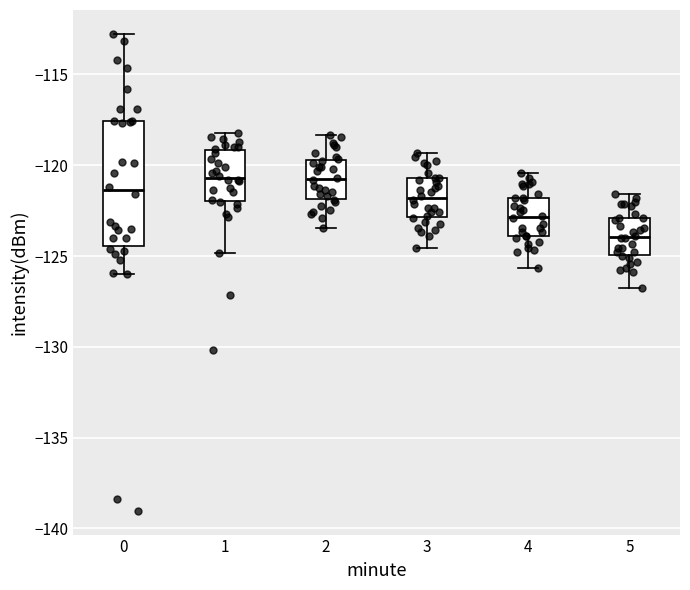

Reading left to right, read every box against the y-axis: the position of its median line, the range the box covers, and the ends of its whiskers. The values are not printed on the chart, so give them approximately, as read against the axis.

0: median -121.5, box -124.5 to -117.5, whiskers -126.0 to -113.0
1: median -120.5, box -122.0 to -119.0, whiskers -125.0 to -118.0
2: median -120.5, box -122.0 to -119.5, whiskers -123.5 to -118.5
3: median -122.0, box -123.0 to -120.5, whiskers -124.5 to -119.5
4: median -123.0, box -124.0 to -122.0, whiskers -125.5 to -120.5
5: median -124.0, box -125.0 to -123.0, whiskers -127.0 to -121.5